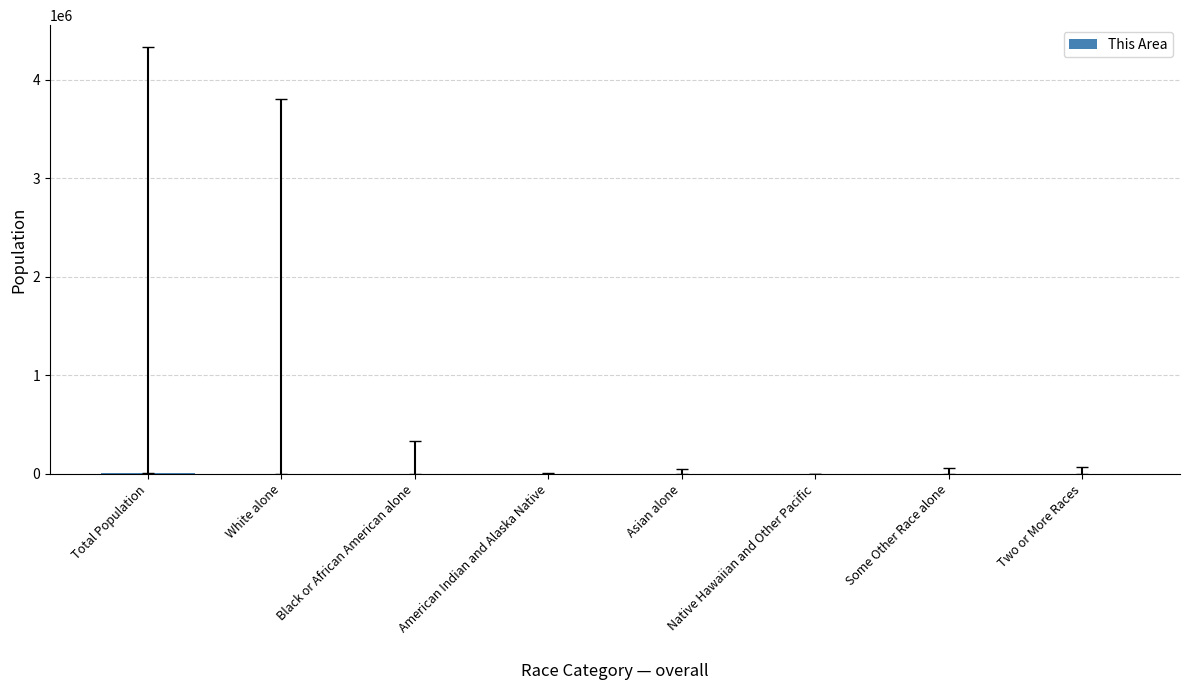

What is the sum of all values?

9040